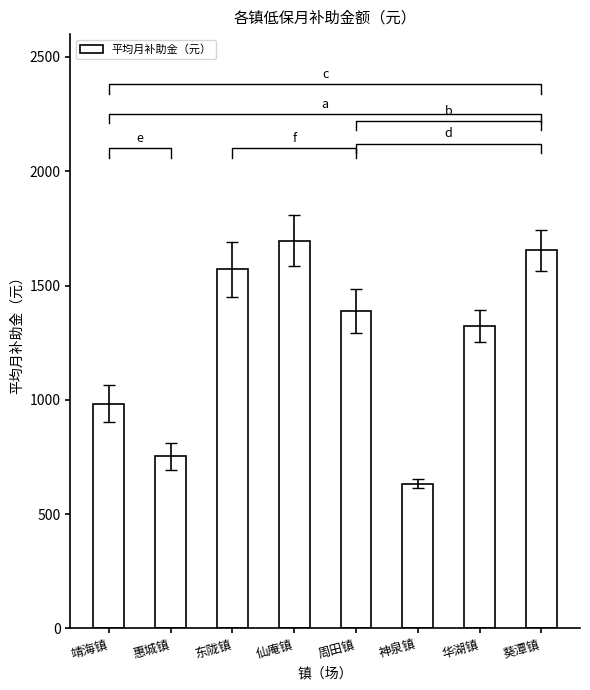

What is the smallest value displayed?

633.0